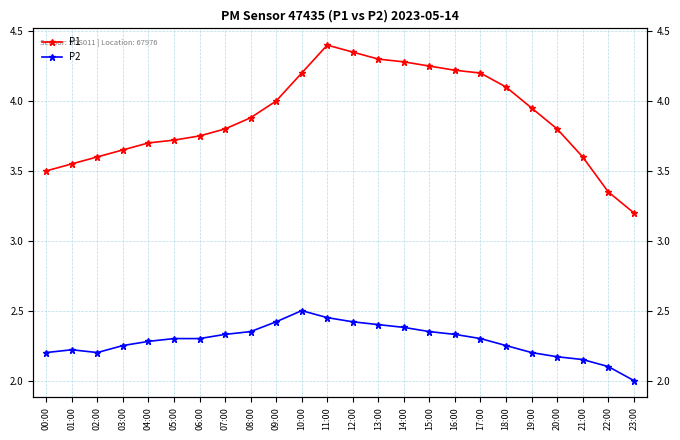

How many distinct data groups are displayed?

2